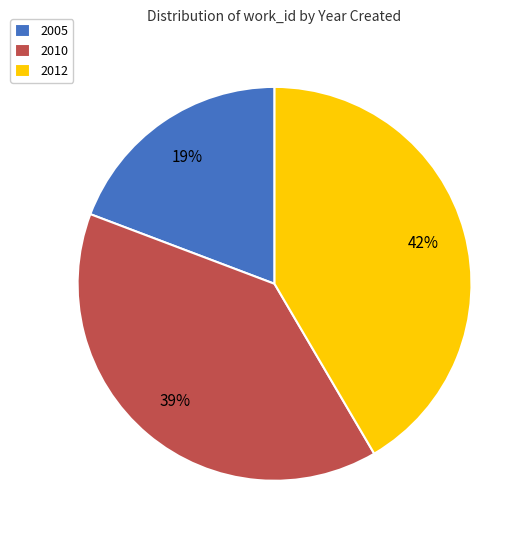

What is the ratio of the value at 2012 to the value at 2005?

2.2